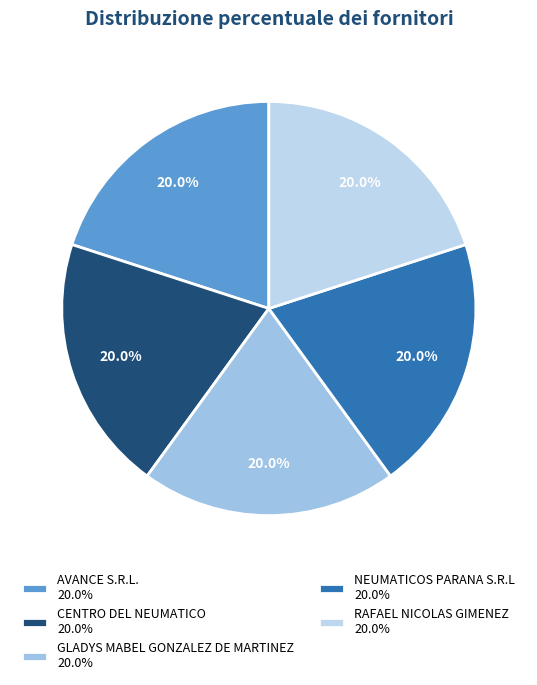

What percentage is the RAFAEL NICOLAS GIMENEZ slice, to the nearest percent?

20%